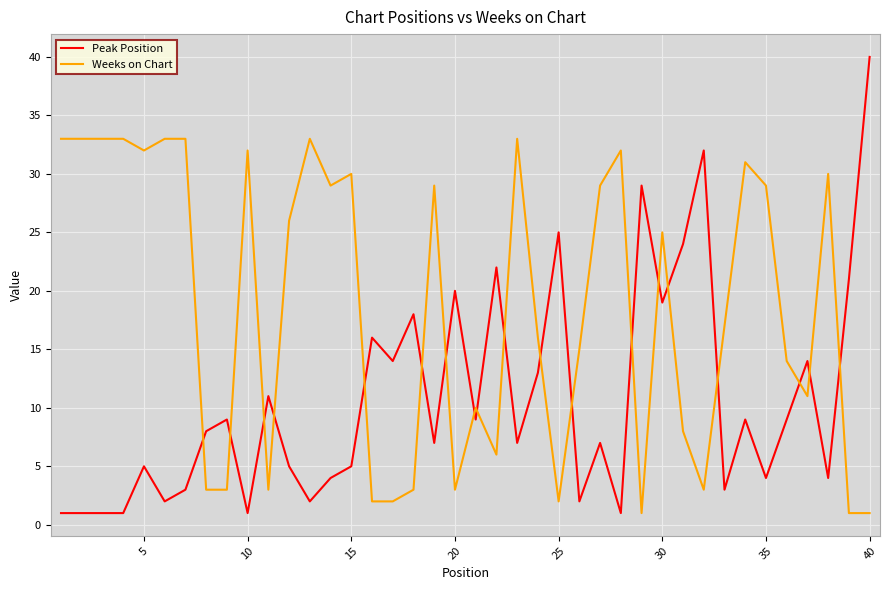

Does the chart have visible grid lines?

Yes